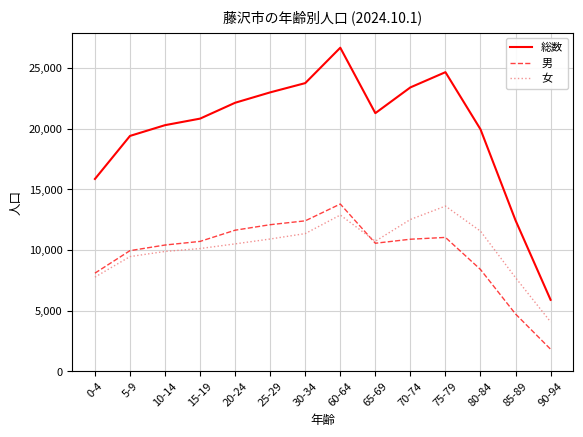

At 85-89, list the series in order from largest to smallest.

総数, 女, 男